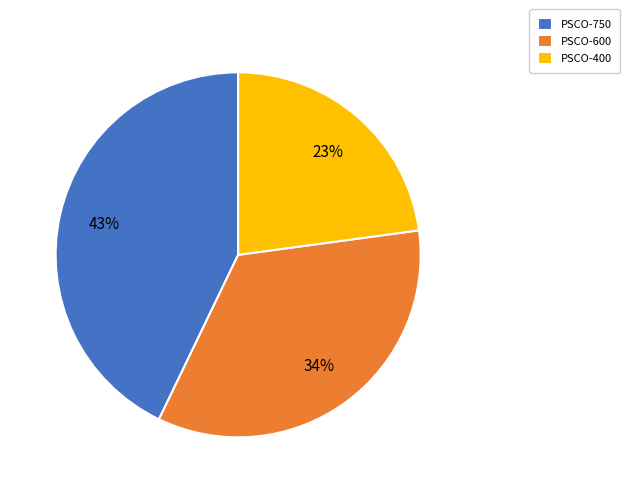

The PSCO-400 slice represents 10% of the pie. True or false?

False